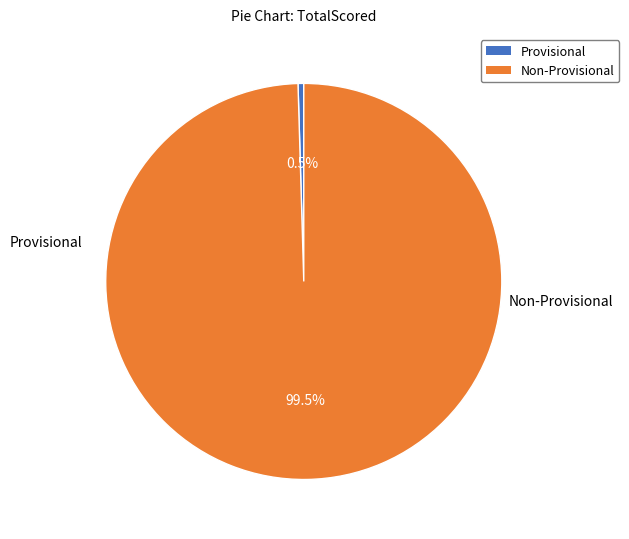

Is there any slice that represents more than half of the pie?

Yes